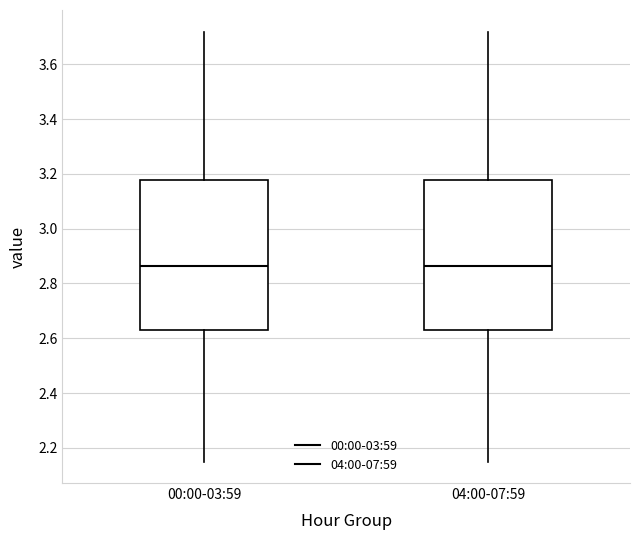

Reading left to right, transcribe this box plot: for each box, give where its median line is, the range the box spans, and where its two whiskers end, as read against the y-axis. The values are not printed on the chart, so give them approximately, as read against the axis.

00:00-03:59: median 2.86, box 2.64 to 3.18, whiskers 2.16 to 3.72
04:00-07:59: median 2.86, box 2.64 to 3.18, whiskers 2.16 to 3.72